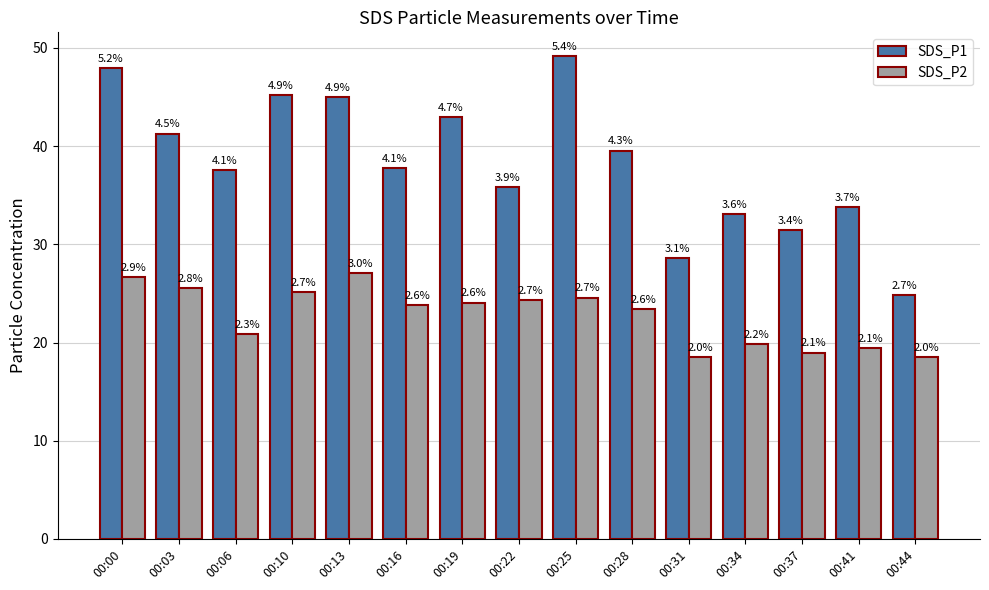

Which category has the highest value across all series?

00:25